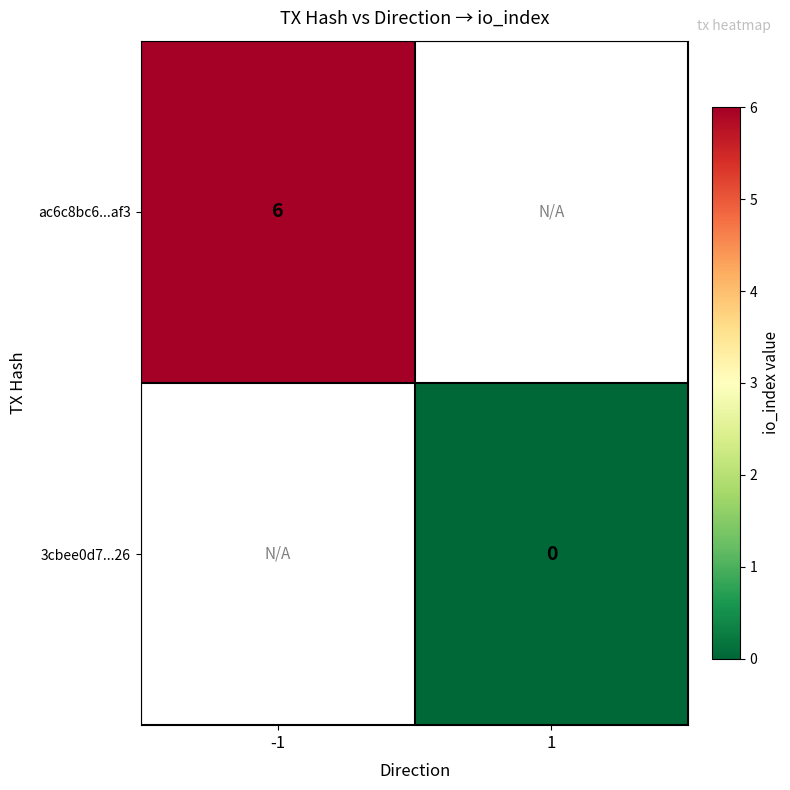

The value of ac6c8bc6...af3 at -1 is 6. True or false?

True